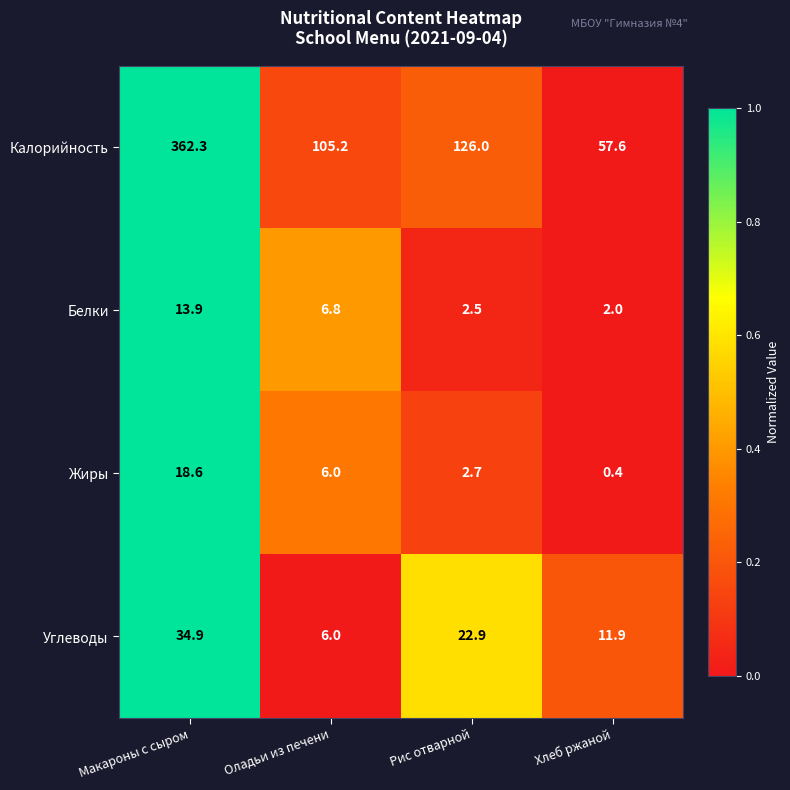

What is the difference between the maximum and minimum values in the Жиры series?

18.2